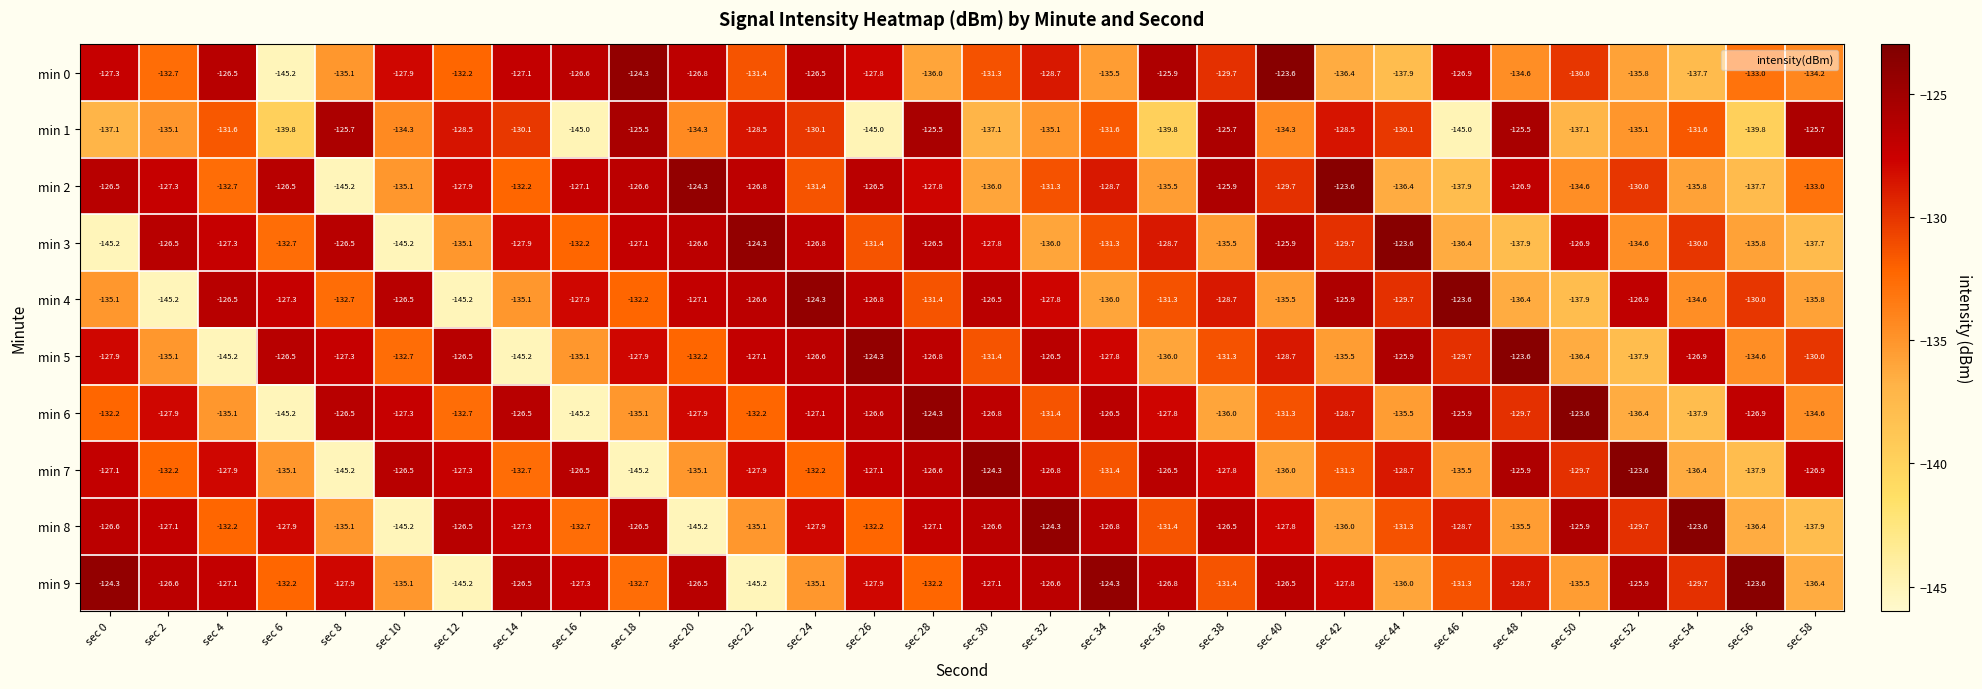

What is the sum of the min 6 values at sec 52 and sec 40?

-267.7